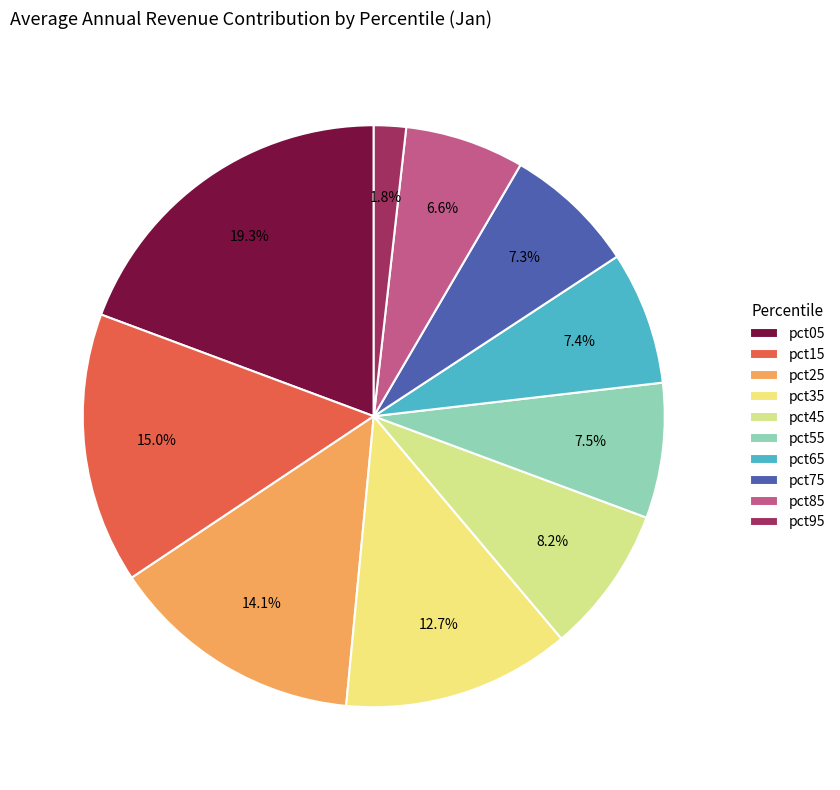

What percentage is the pct95 slice, to the nearest percent?

2%